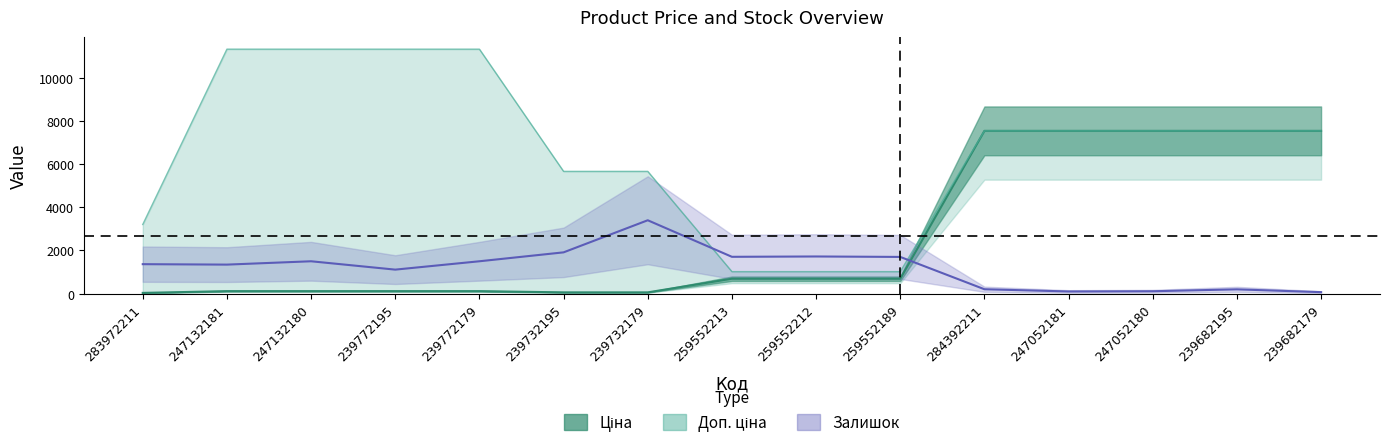

Rank the series by their average value, from highest to lowest.

Доп. ціна, Ціна, Залишок